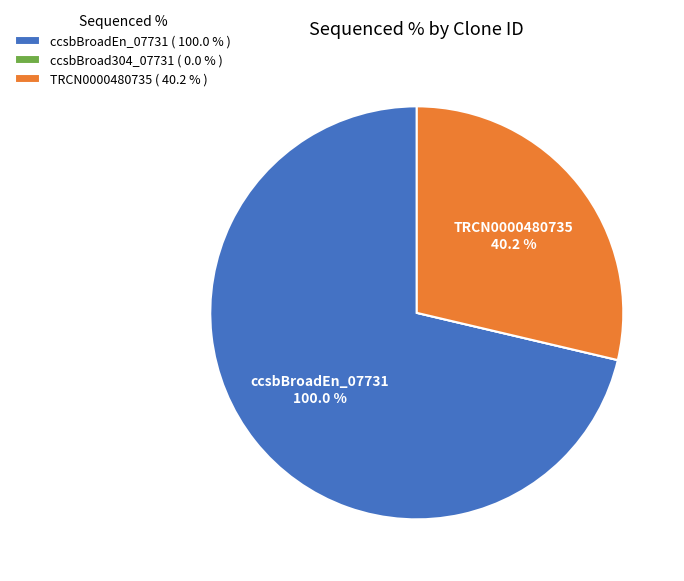

To the nearest percent, what is the average slice percentage?

33%